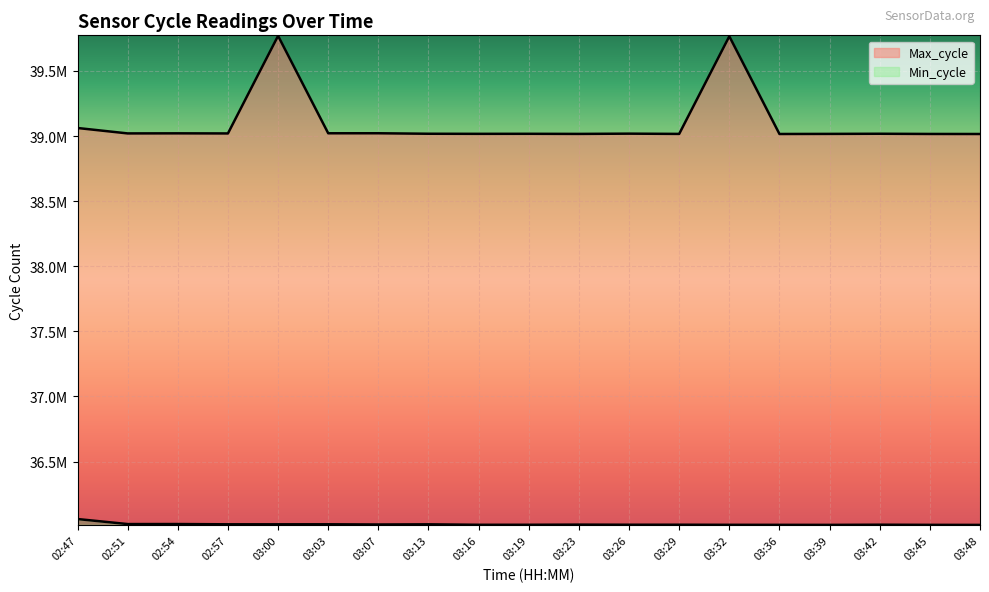

What position from the right is 03:32?

6